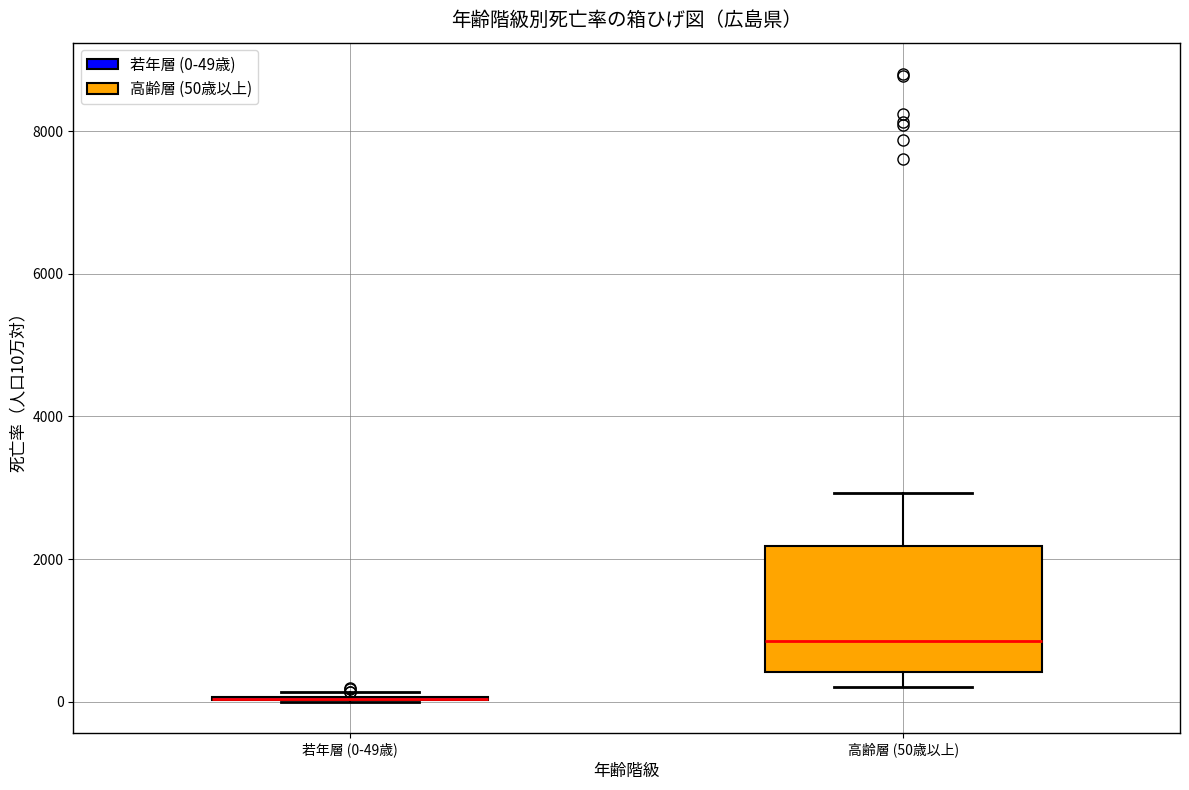

Reading left to right, read every box against the y-axis: the position of its median line, the range the box covers, and the ends of its whiskers. The values are not printed on the chart, so give them approximately, as read against the axis.

若年層 (0-49歳): box collapsed to a line at 0, whiskers 0 to 200
高齢層 (50歳以上): median 800, box 400 to 2200, whiskers 200 to 3000